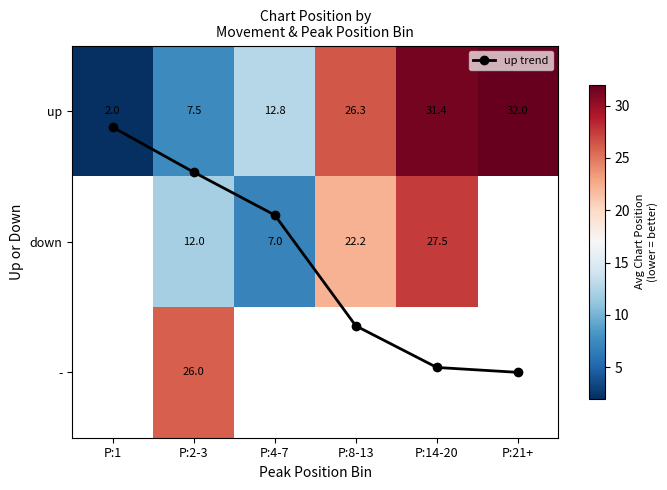

How many values in down are above zero?

4